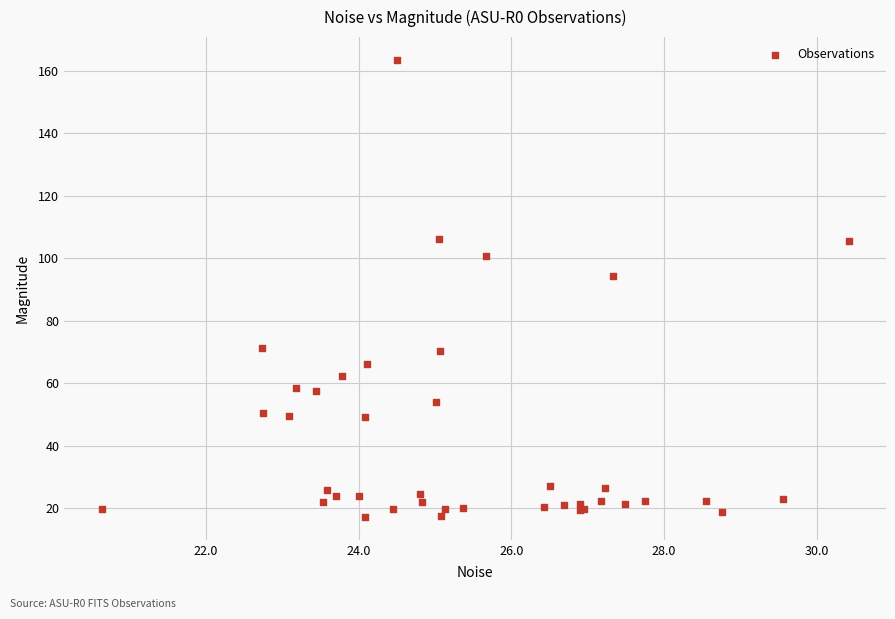

What Y value in the scatter plot is closest to 90?

94.2